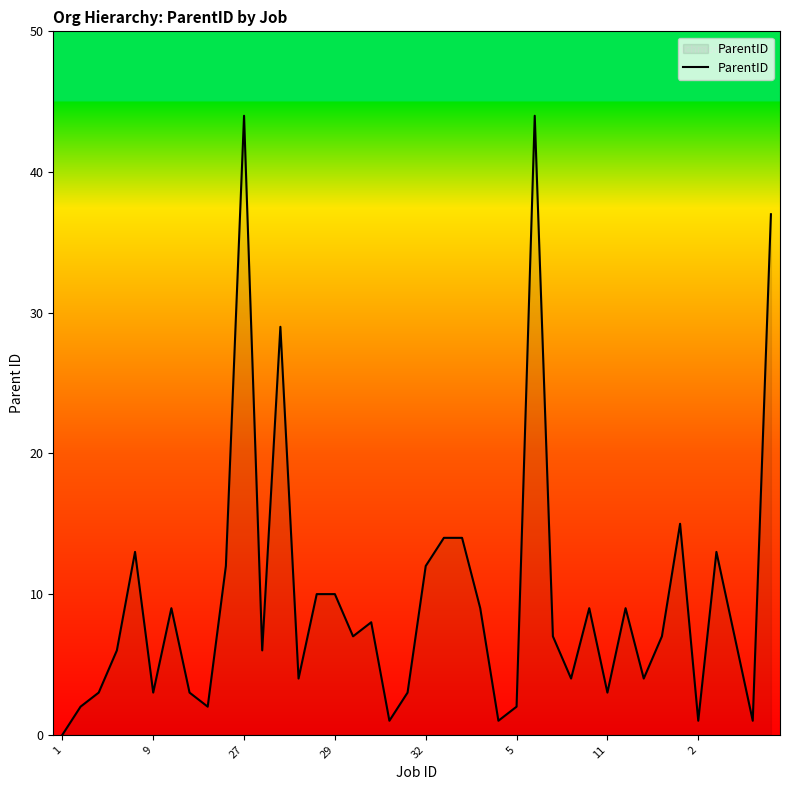

What is the maximum value shown in the chart?

44